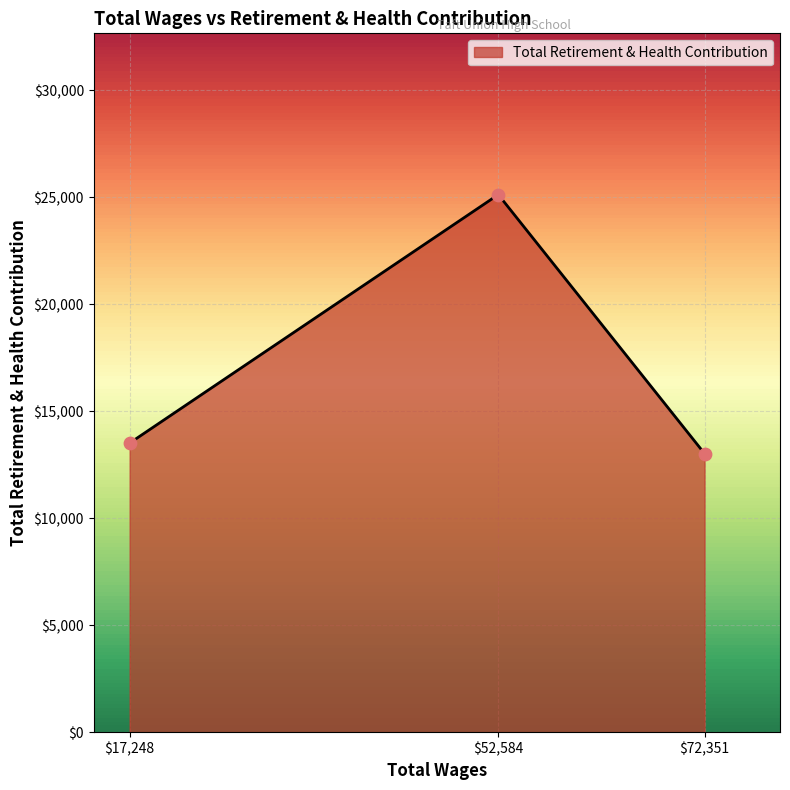

What is the greatest value displayed?

25116